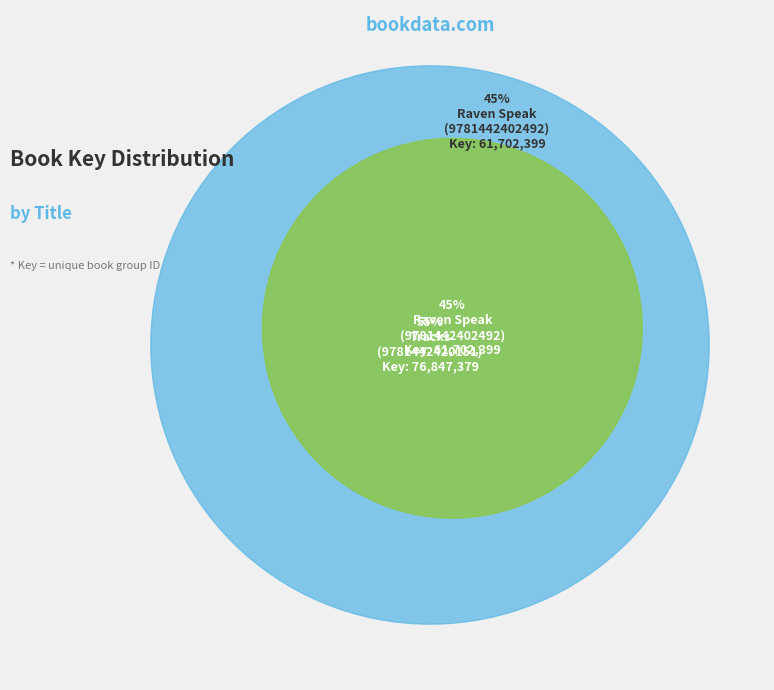

What percentage is NOT represented by Raven Speak (9781442402492)?

55.5%